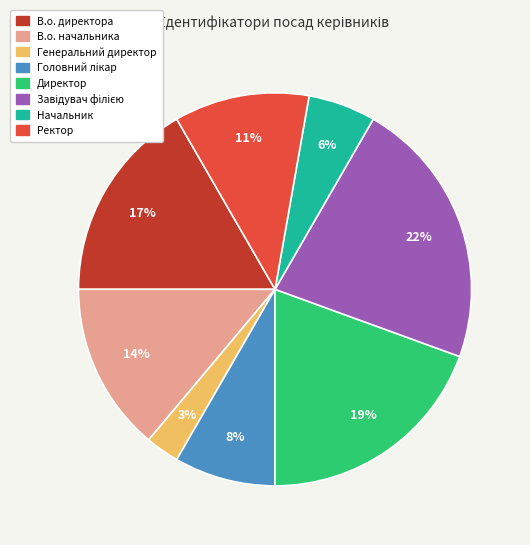

Which has a higher value, Ректор or Начальник?

Ректор